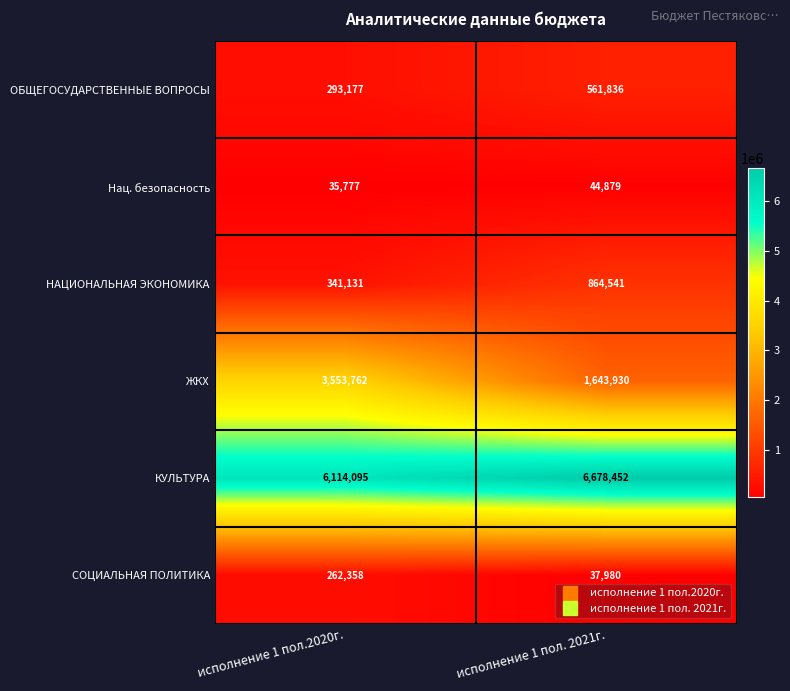

What is the difference between the highest and lowest values at исполнение 1 пол.2020г.?

6078318